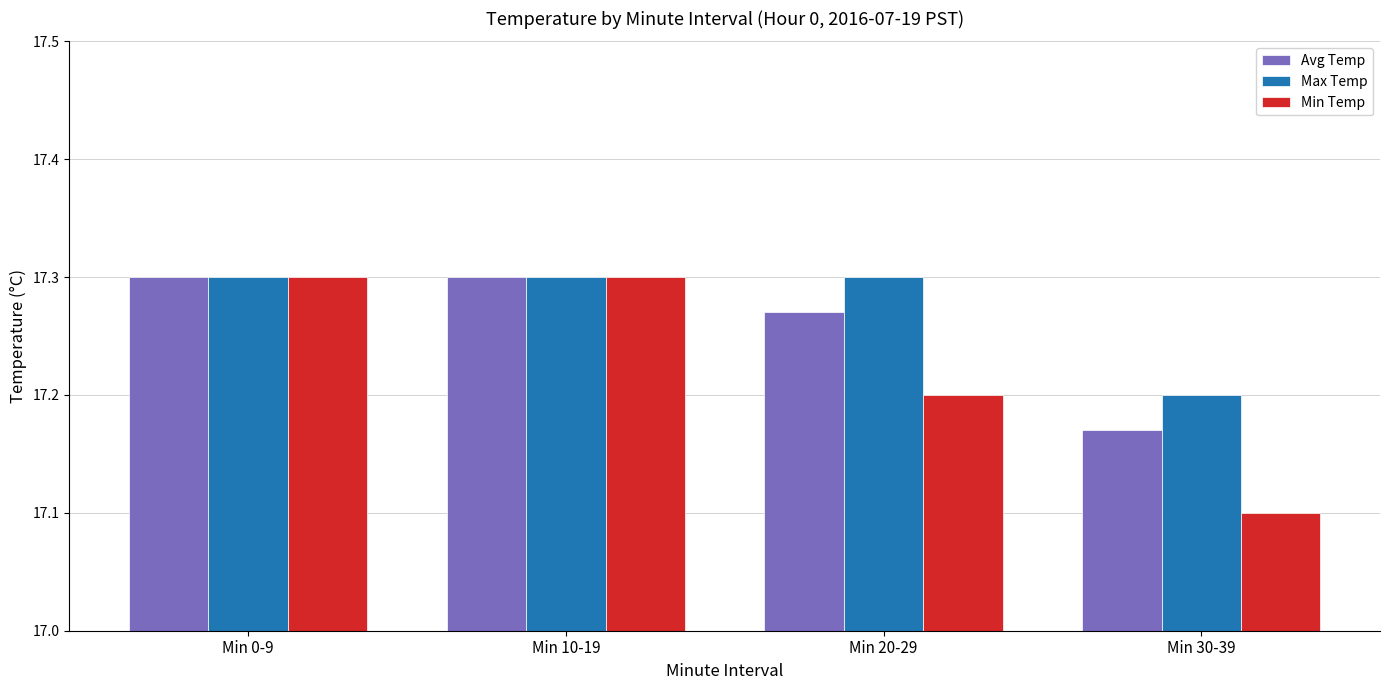

Between Min 0-9 and Min 30-39, which series saw the biggest shift?

Min Temp